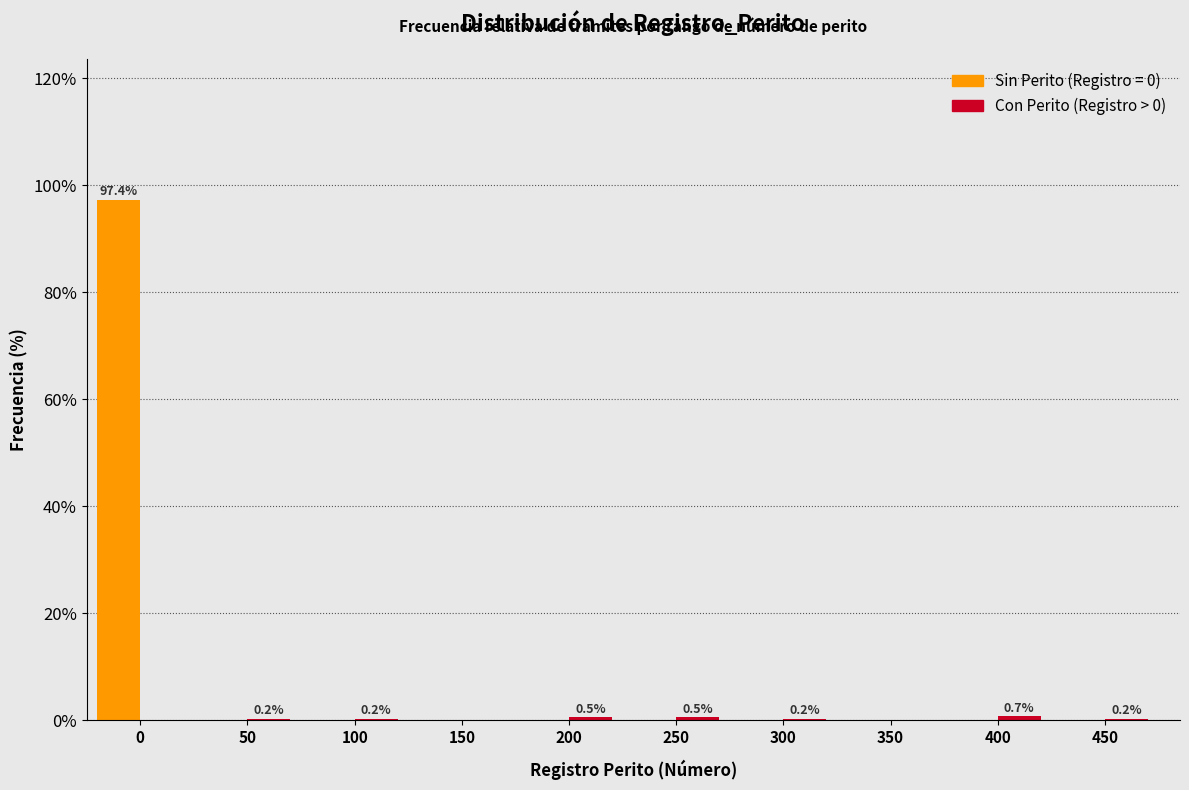

What is the greatest value displayed?

97.4